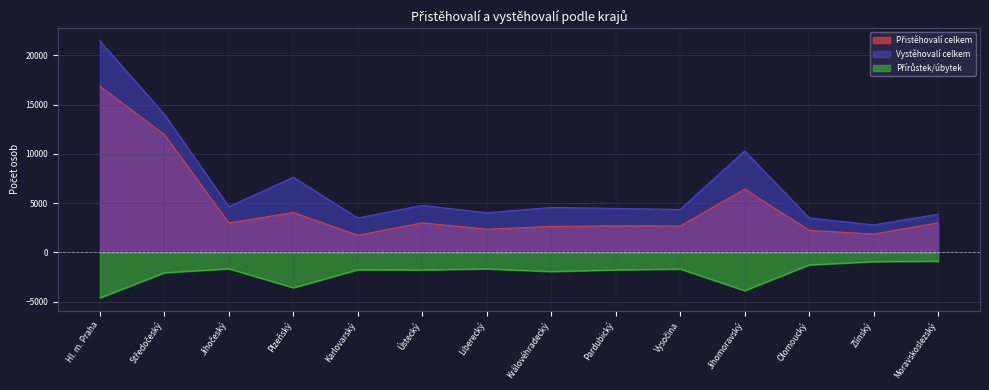

Which series has the widest spread of values?

Vystěhovalí celkem